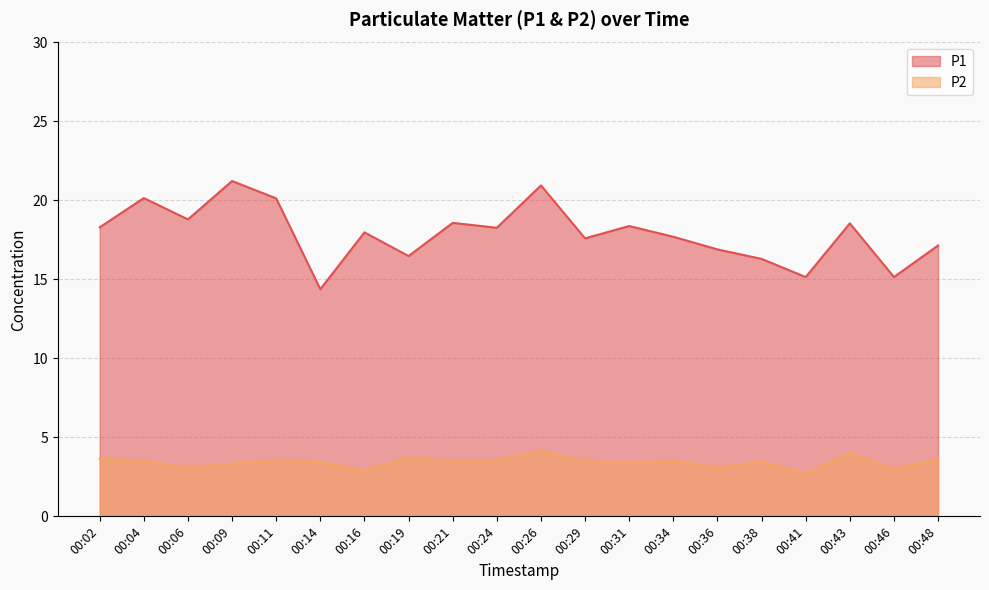

Reading left to right, extract all data points from this chart.

P1: 18.3	20.1	18.8	21.2	20.1	14.4	18.0	16.5	18.6	18.3	20.9	17.6	18.4	17.7	16.9	16.3	15.2	18.6	15.2	17.1
P2: 3.6	3.5	3.1	3.3	3.6	3.5	2.9	3.7	3.5	3.5	4.2	3.5	3.4	3.5	3.1	3.5	2.7	4.0	3.0	3.6